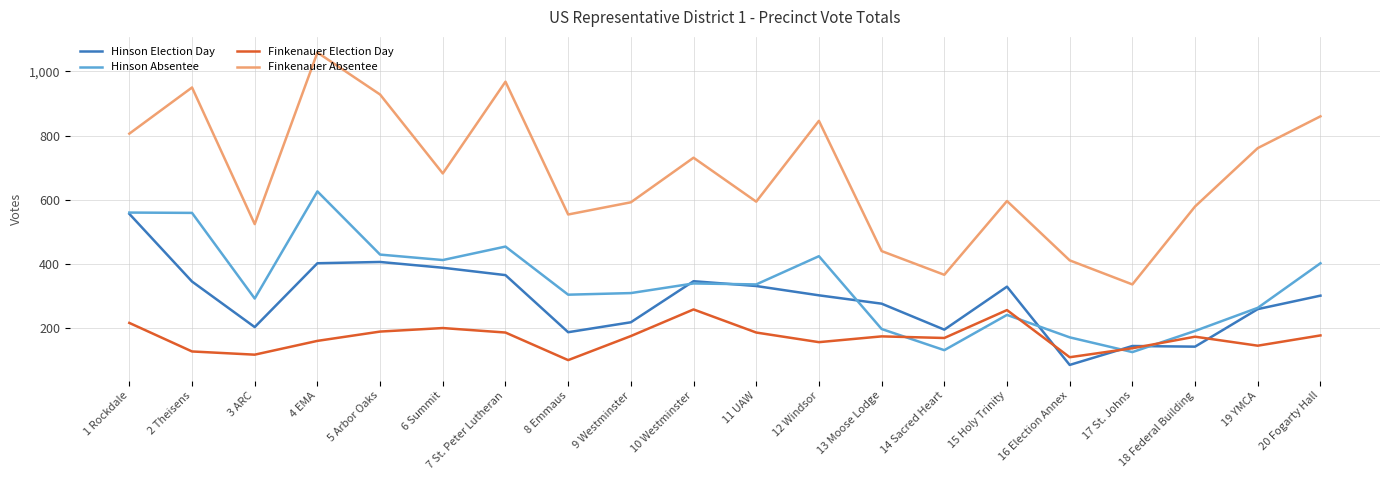

What is the greatest value displayed?

1059